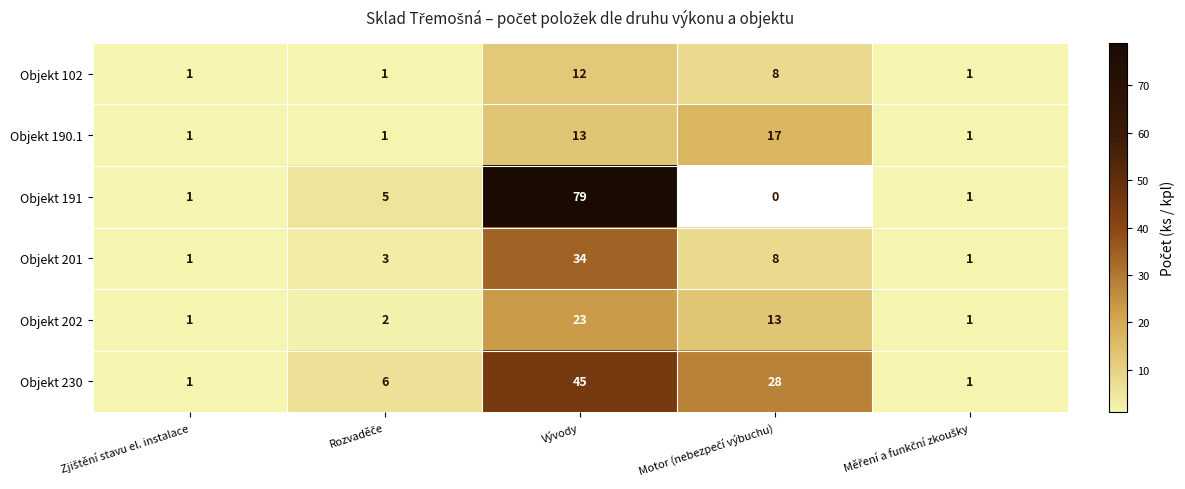

At which label does Objekt 102 reach its peak?

Vývody